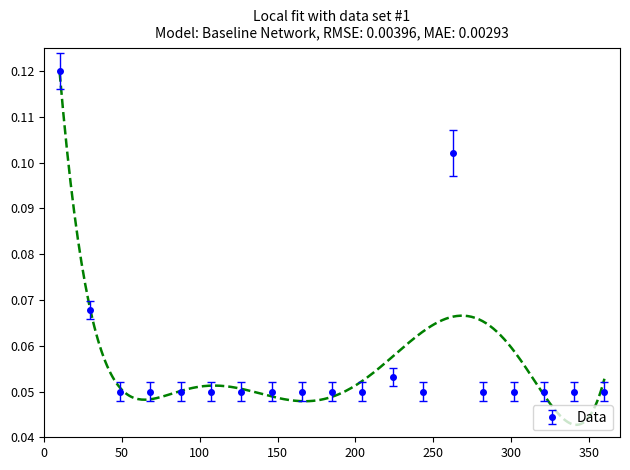

How many Data values are between 0 and 1?

19